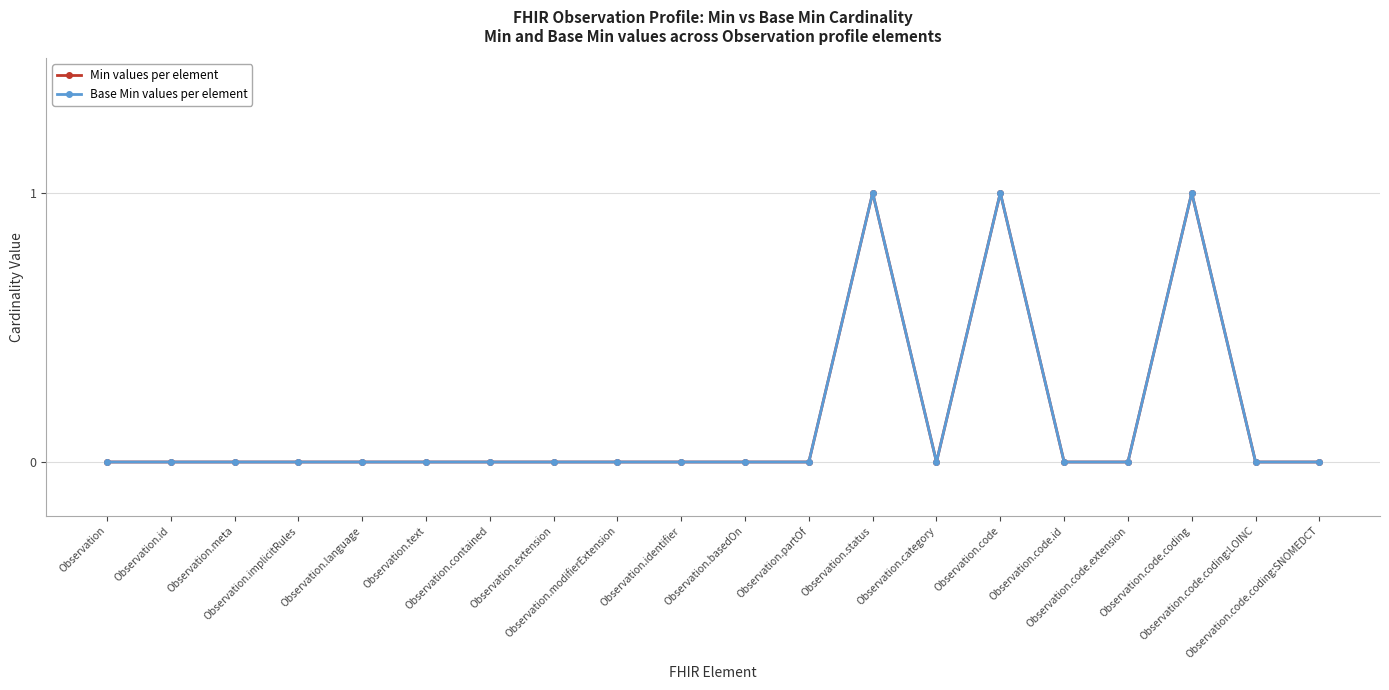

List the labels in order of Min values per element value, largest first.

Observation.status, Observation.code, Observation.code.coding, Observation, Observation.id, Observation.meta, Observation.implicitRules, Observation.language, Observation.text, Observation.contained, Observation.extension, Observation.modifierExtension, Observation.identifier, Observation.basedOn, Observation.partOf, Observation.category, Observation.code.id, Observation.code.extension, Observation.code.coding:LOINC, Observation.code.coding:SNOMEDCT